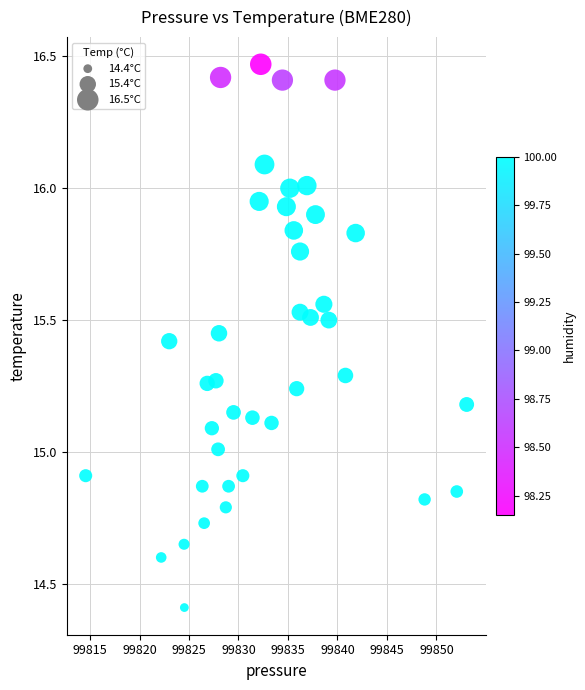

What is the range of X values (max minus min)?

38.5